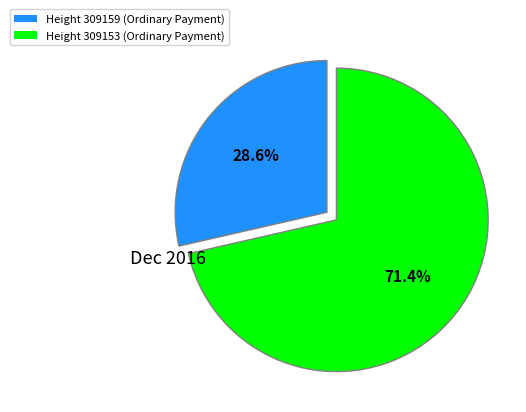

Does any single category account for the majority?

Yes